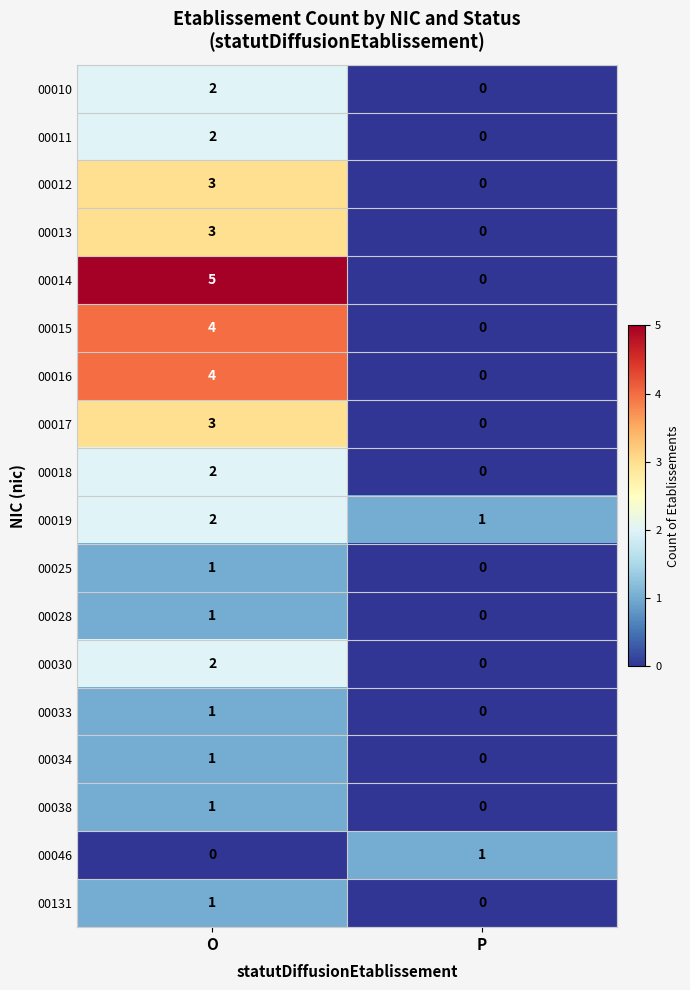

Is it true that 00034 equals 2 at O?

False